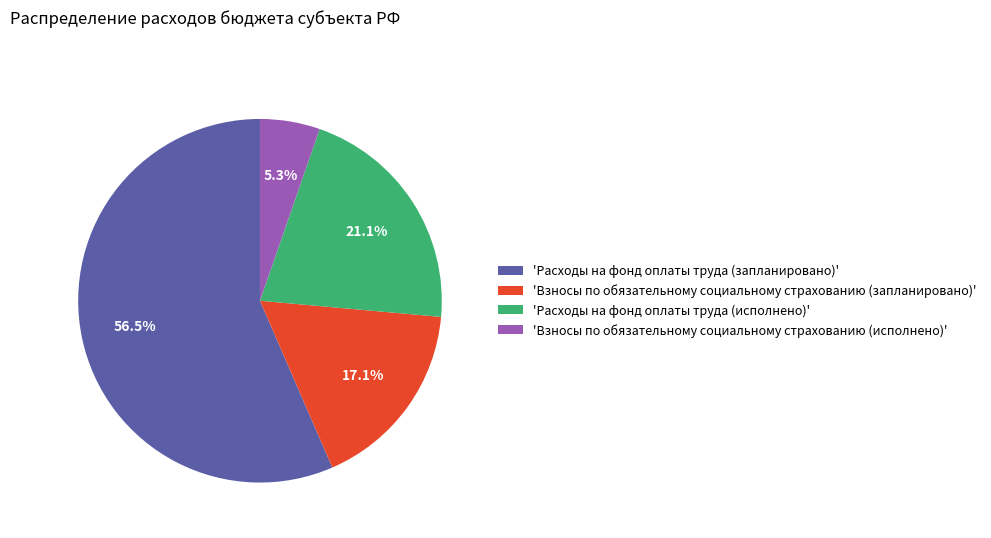

Rank the categories by value from highest to lowest.

'Расходы на фонд оплаты труда (запланировано)', 'Расходы на фонд оплаты труда (исполнено)', 'Взносы по обязательному социальному страхованию (запланировано)', 'Взносы по обязательному социальному страхованию (исполнено)'